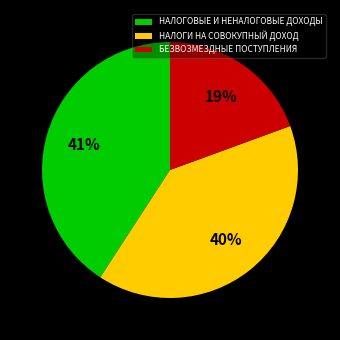

Is the sum of НАЛОГОВЫЕ И НЕНАЛОГОВЫЕ ДОХОДЫ and БЕЗВОЗМЕЗДНЫЕ ПОСТУПЛЕНИЯ greater than half?

Yes